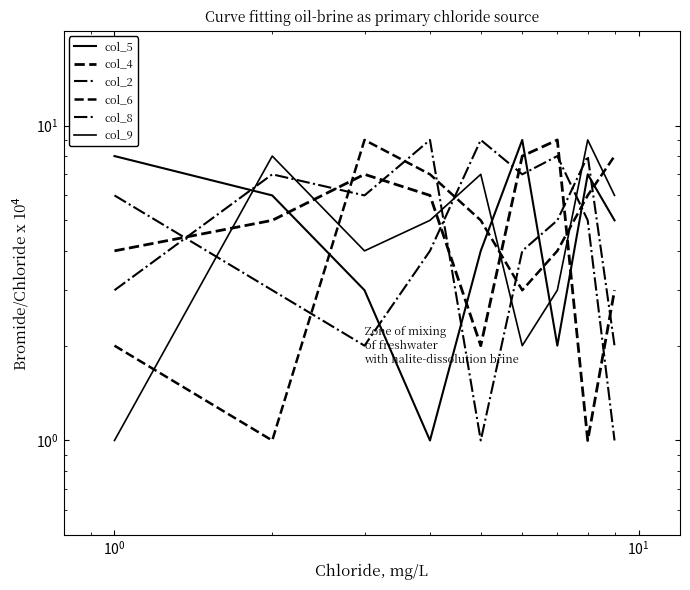

How many interior local peaks does the col_9 series have?

3